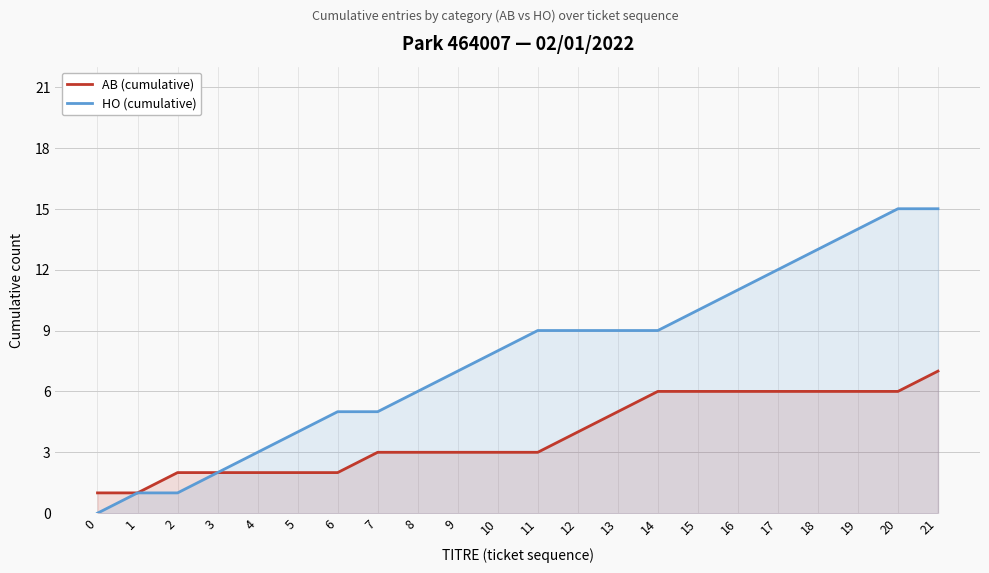

True or false: HO (cumulative) has more than 0 interior local peaks.

False